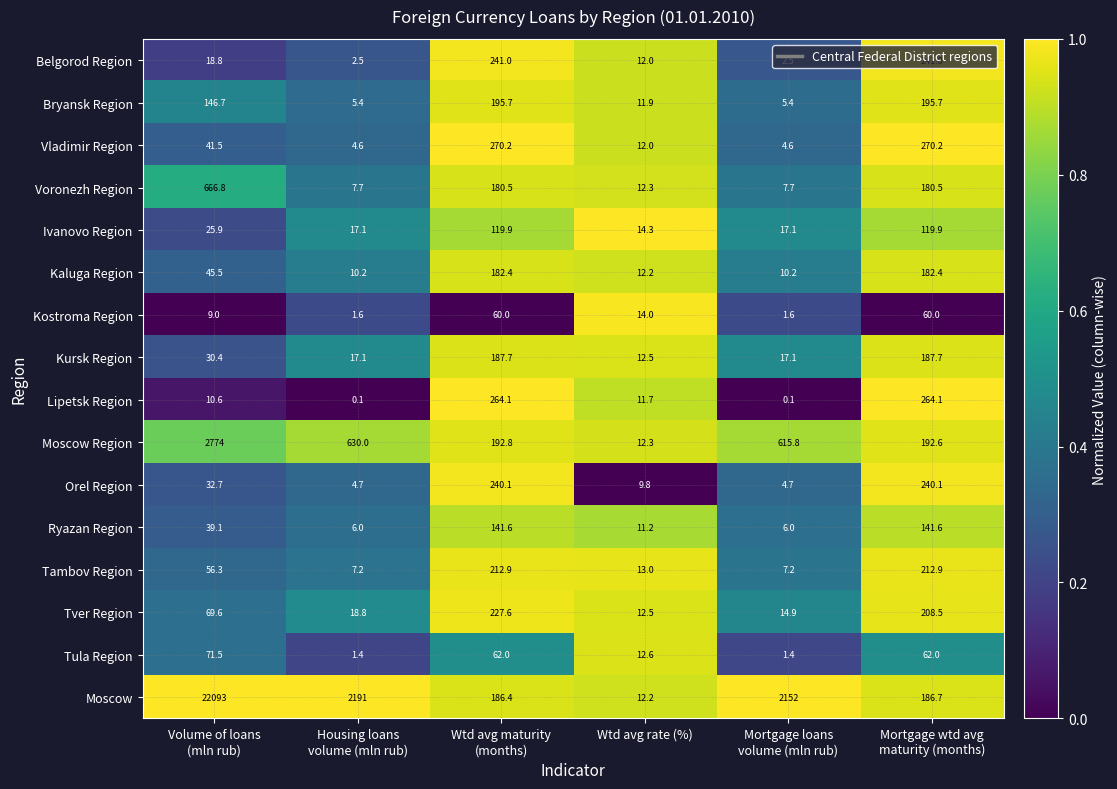

What is the highest value of the Ryazan Region series?

141.6